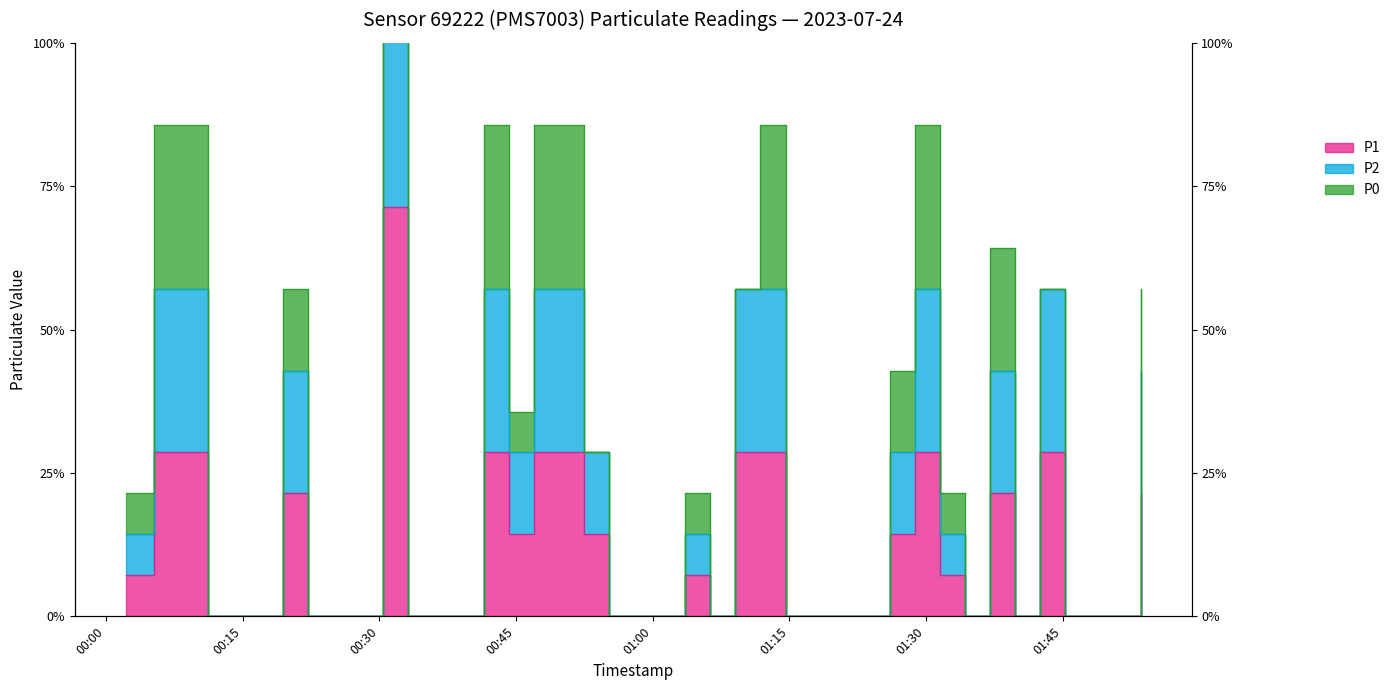

In P1, how many points are lower than both neighbors (excluding endpoints)?

4